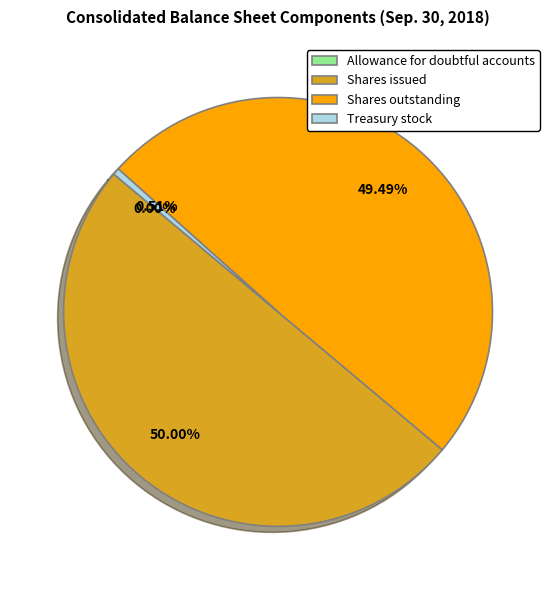

Between Treasury stock and Shares issued, which is larger?

Shares issued